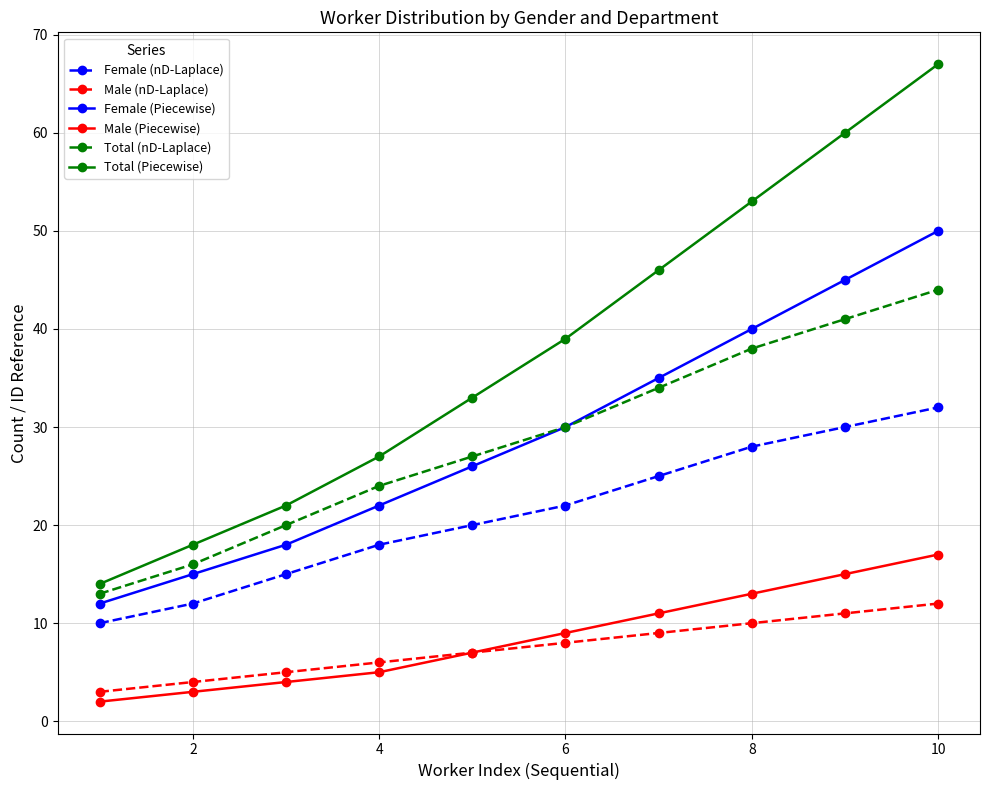

What is the lowest value of the Total (nD-Laplace) series?

13